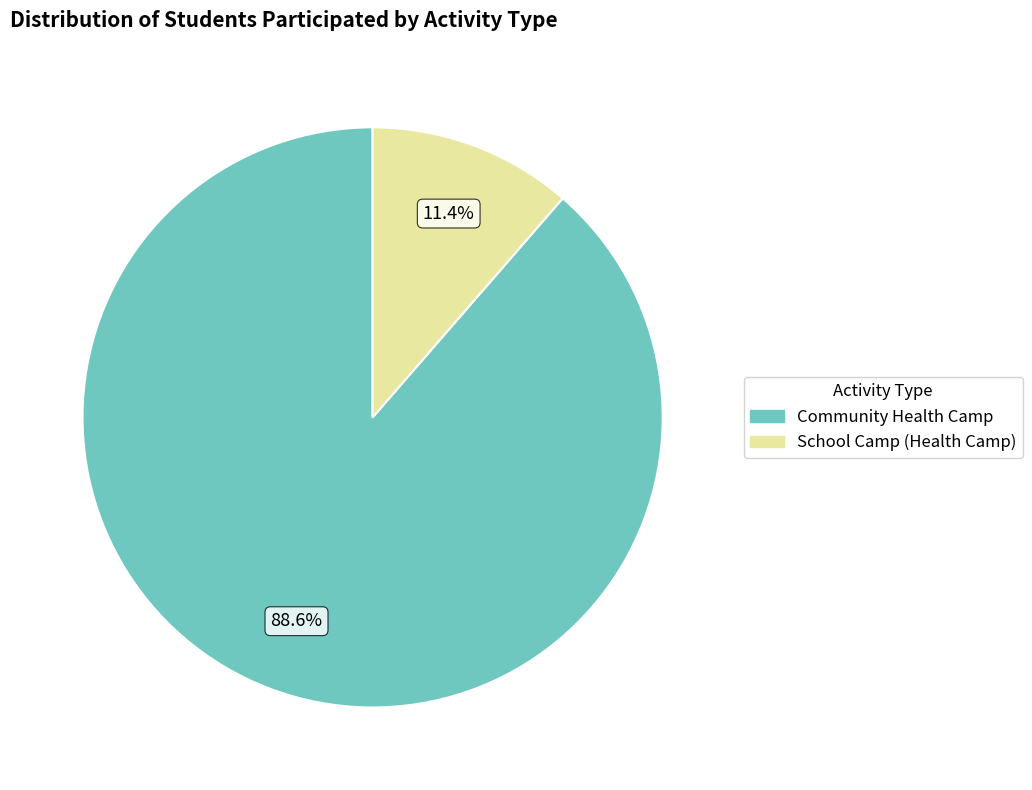

Is there a majority slice in this chart?

Yes